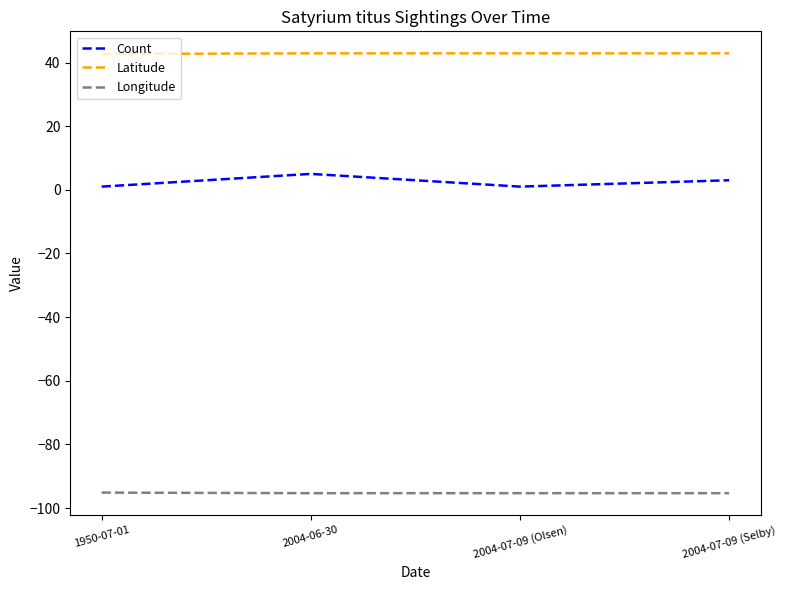

Where is Count nearest to the value 3?

2004-07-09 (Selby)